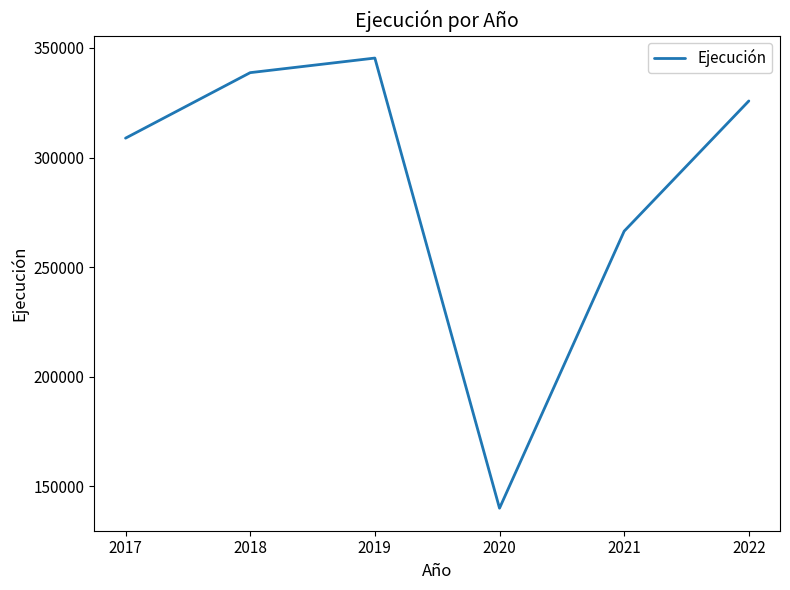

Reading left to right, extract all data points from this chart.

2017=308862	2018=338747	2019=345403	2020=140069	2021=266441	2022=325838